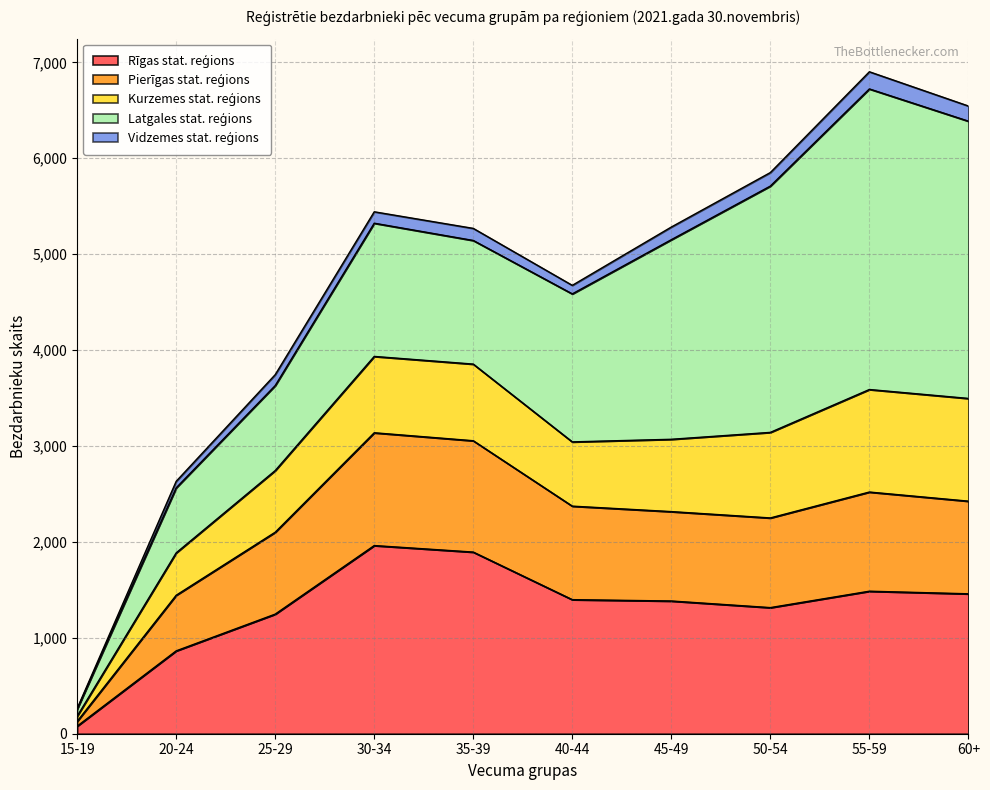

In Kurzemes stat. reģions, how many points are higher than both neighbors (excluding endpoints)?

2